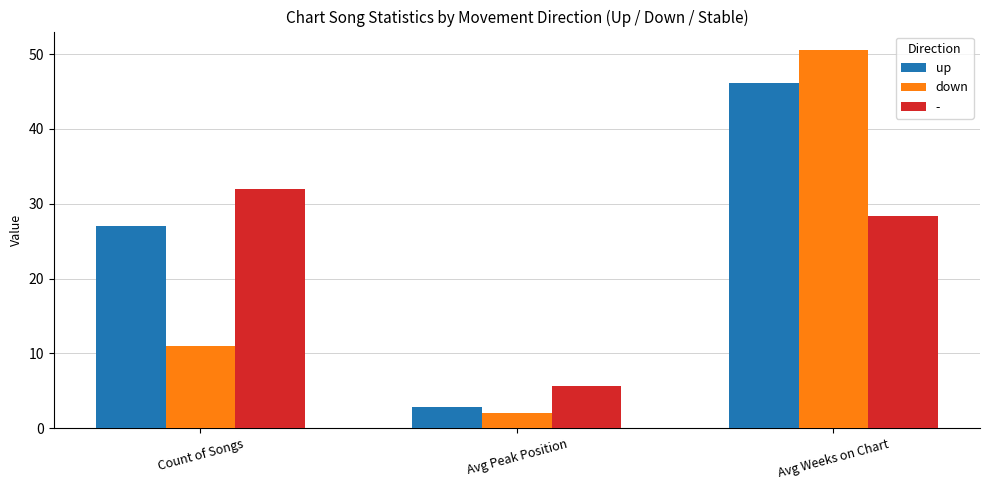

True or false: - has a value of 5.6 at Avg Peak Position.

True